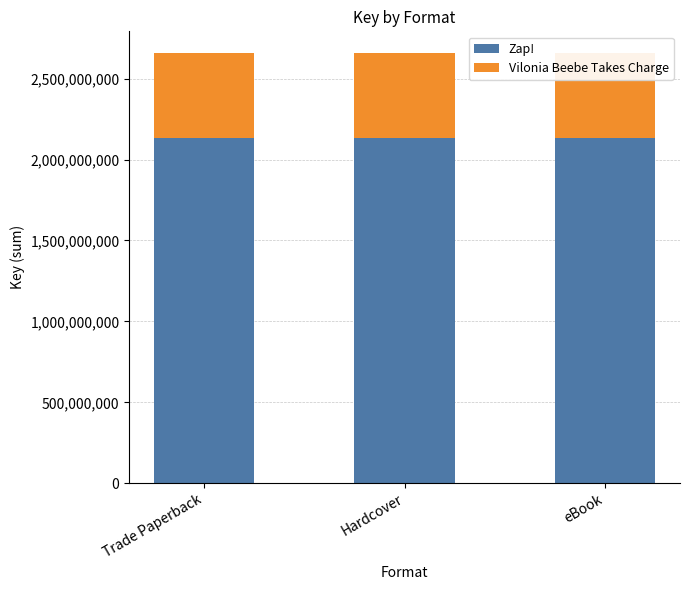

Reading left to right, what are all the values shown in this chart?

Zap!: Trade Paperback=2132392768	Hardcover=2132392768	eBook=2132392768
Vilonia Beebe Takes Charge: Trade Paperback=526745553	Hardcover=526745553	eBook=526745553